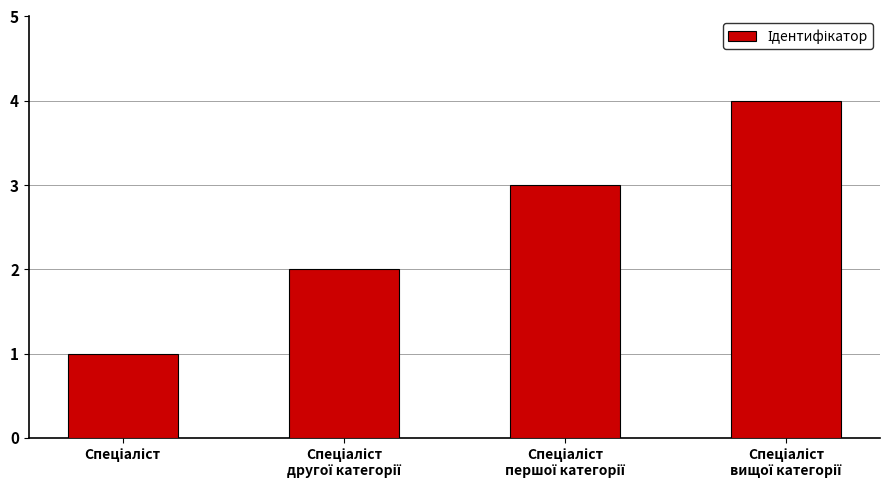

What is the sum of all values?

10